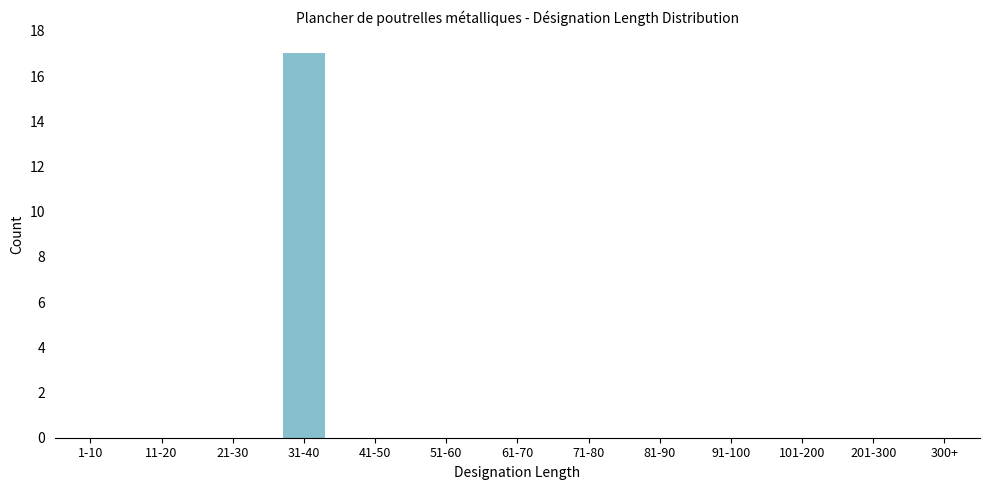

Reading left to right, what are all the values shown in this chart?

1-10=0	11-20=0	21-30=0	31-40=17	41-50=0	51-60=0	61-70=0	71-80=0	81-90=0	91-100=0	101-200=0	201-300=0	300+=0